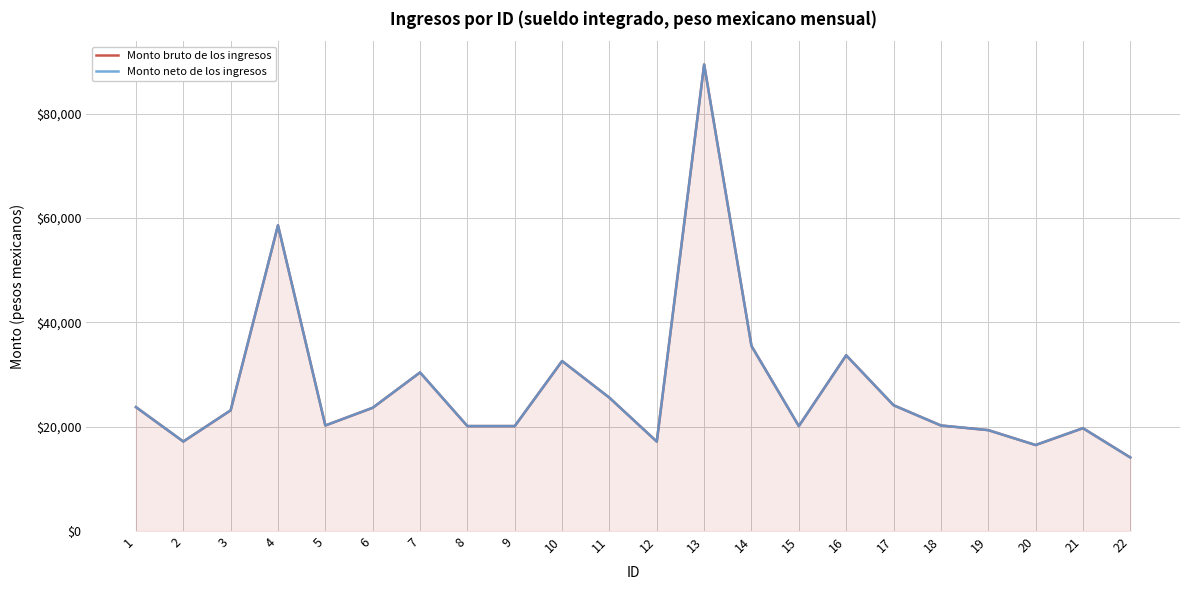

Which category has the highest value in the Monto bruto de los ingresos series?

13